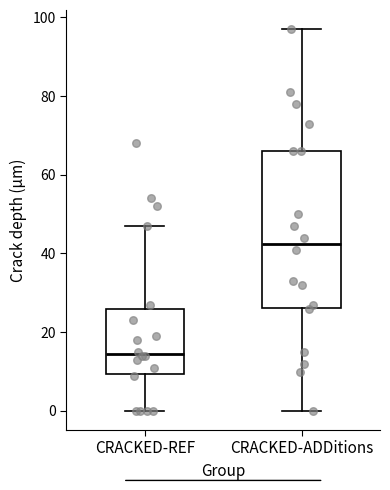

Reading left to right, read every box against the y-axis: the position of its median line, the range the box covers, and the ends of its whiskers. The values are not printed on the chart, so give them approximately, as read against the axis.

CRACKED-REF: median 14, box 10 to 26, whiskers 0 to 48
CRACKED-ADDitions: median 42, box 26 to 66, whiskers 0 to 98